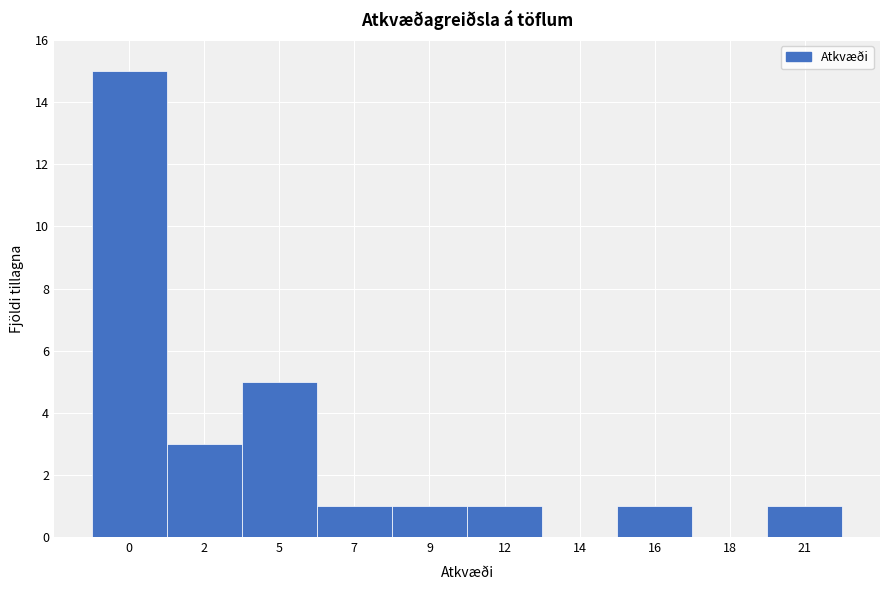

Reading left to right, what are all the values shown in this chart?

0=15	2=3	5=5	7=1	9=1	12=1	14=0	16=1	18=0	21=1